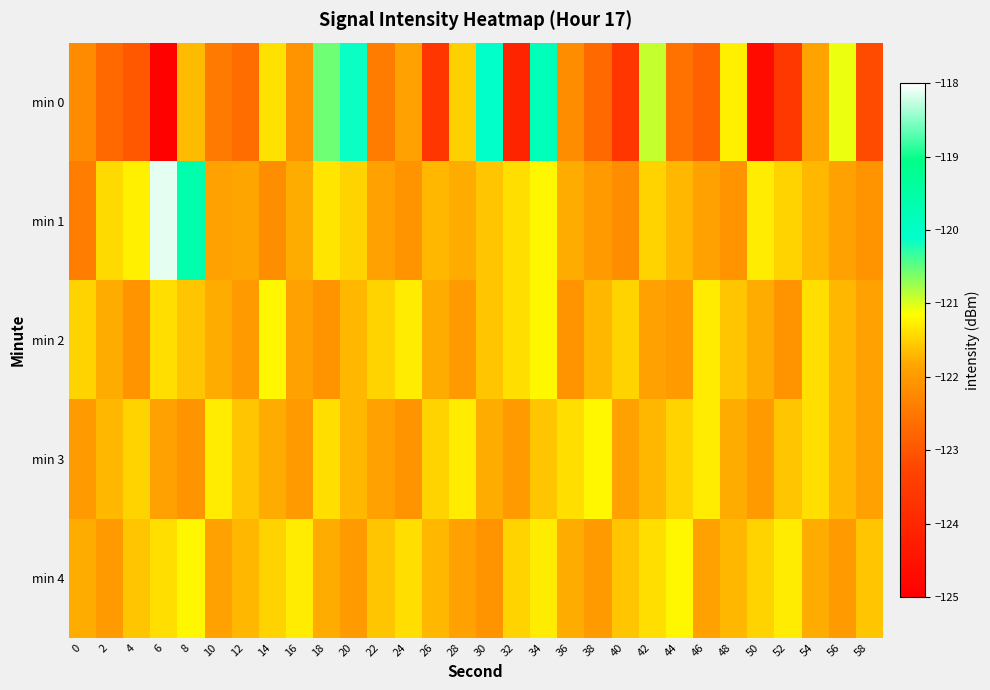

Which series changed the most between 24 and 52?

min 0